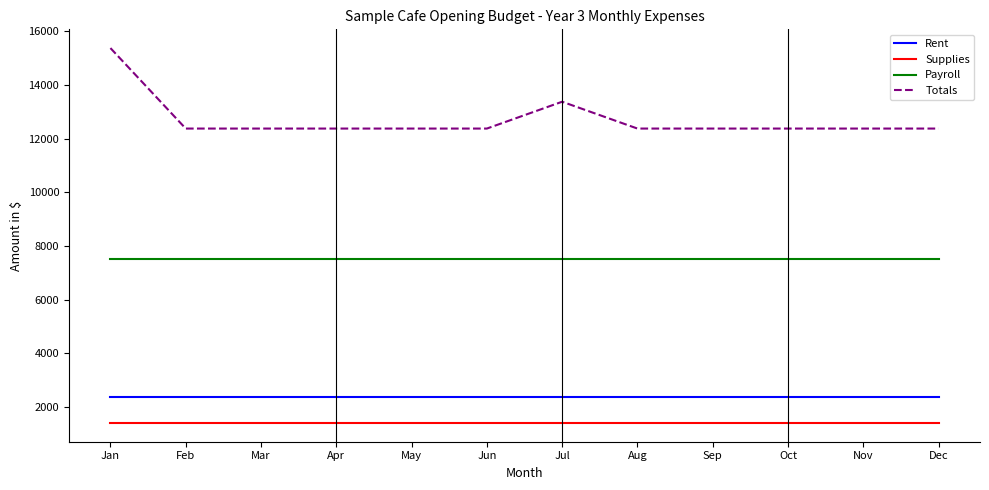

What is the greatest value displayed?

15375